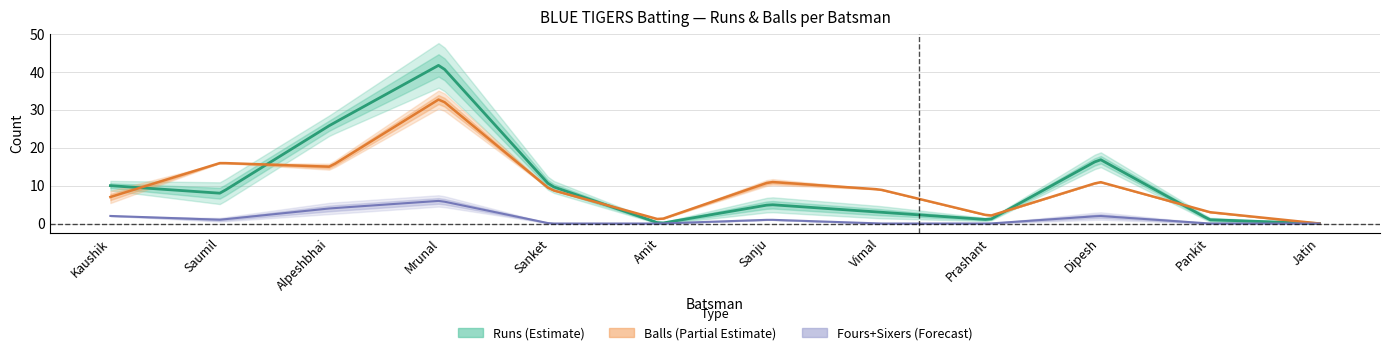

The value of Balls at Dipesh Gohil is 6. True or false?

False